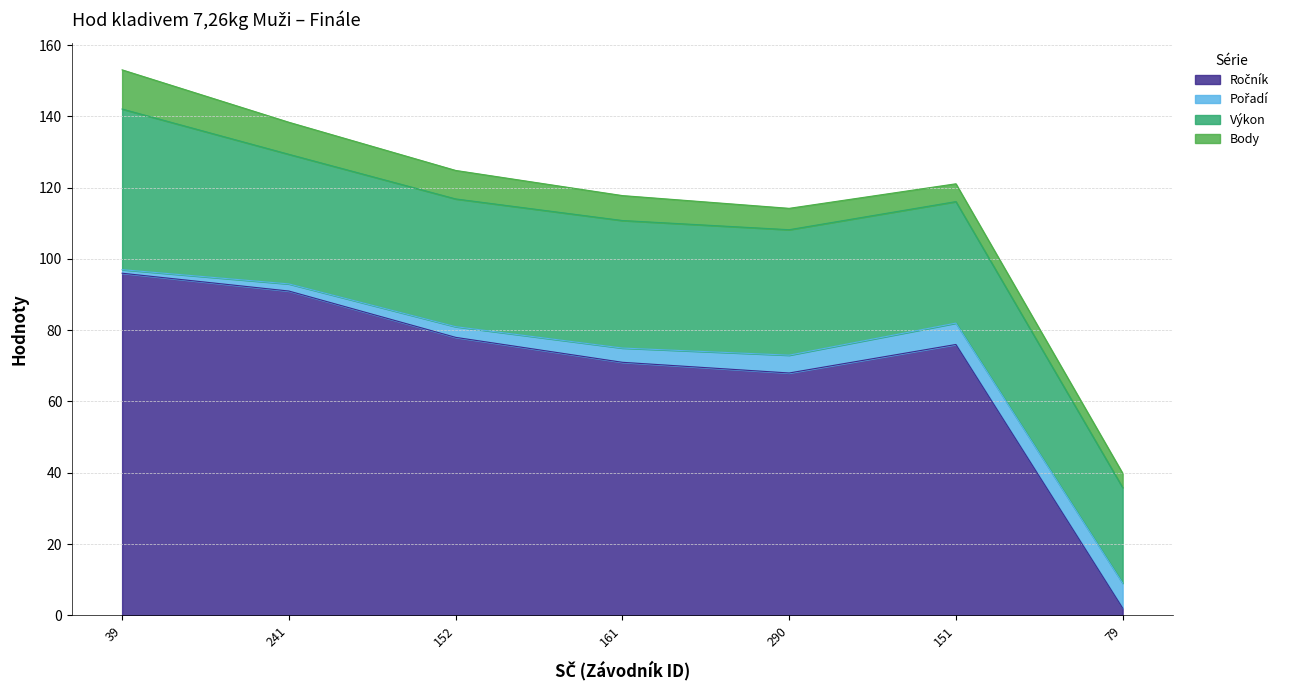

Which series has the largest total across all categories?

Ročník